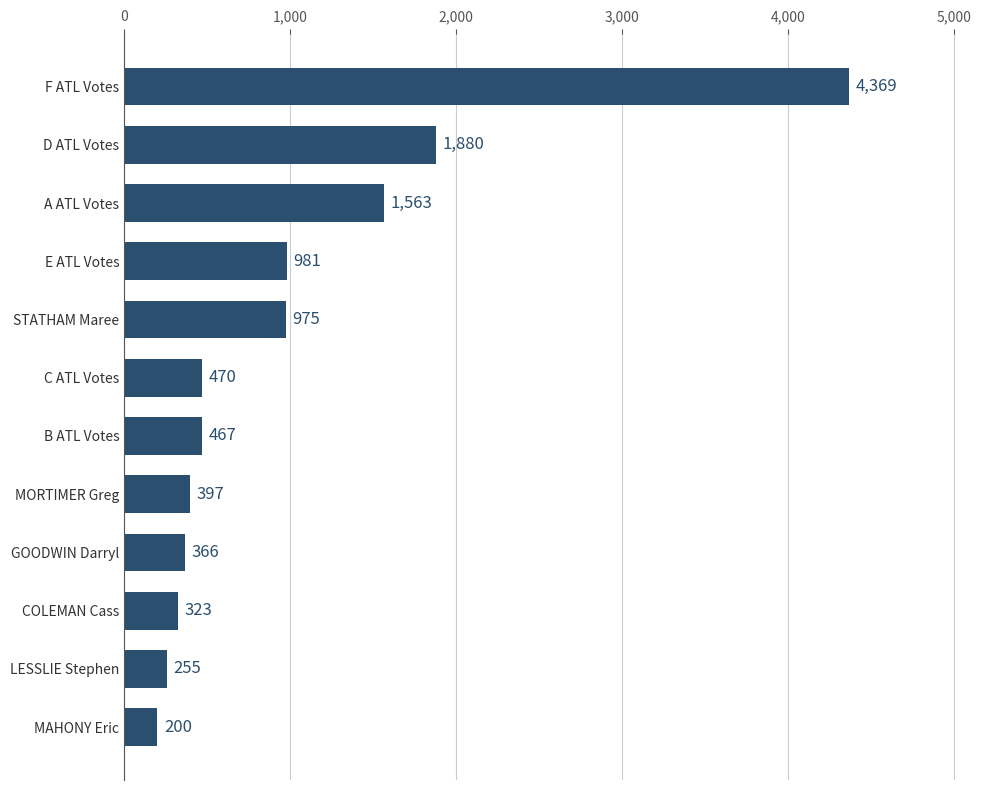

Between GOODWIN Darryl and E ATL Votes, which is larger?

E ATL Votes